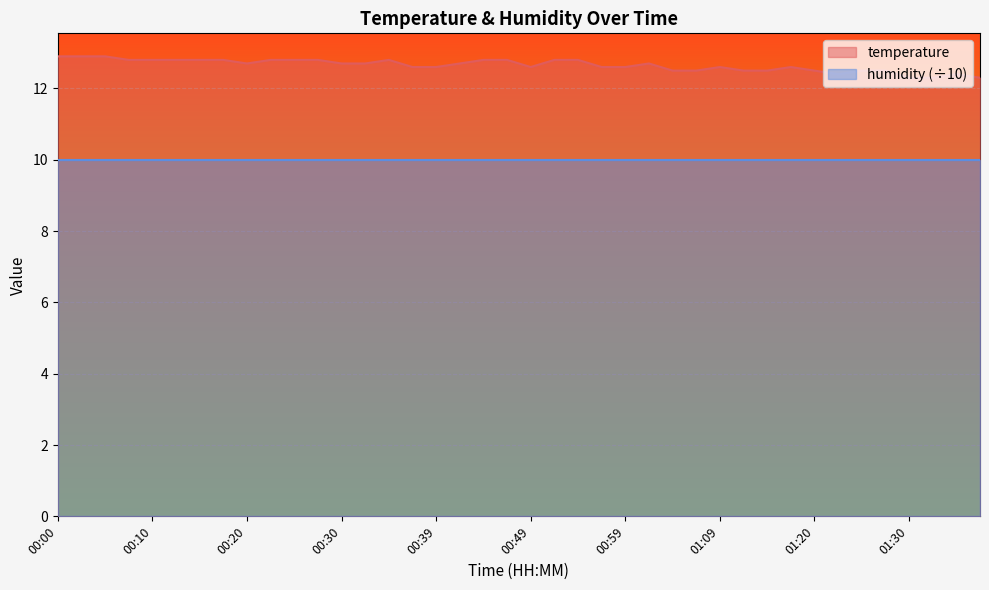

How many points are lower than both their immediate neighbors (excluding endpoints)?

3